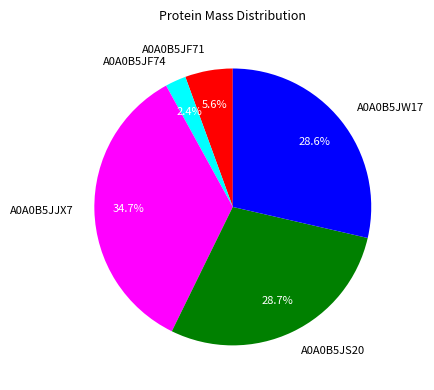

What is the total percentage of A0A0B5JJX7 and A0A0B5JW17?

63.3%